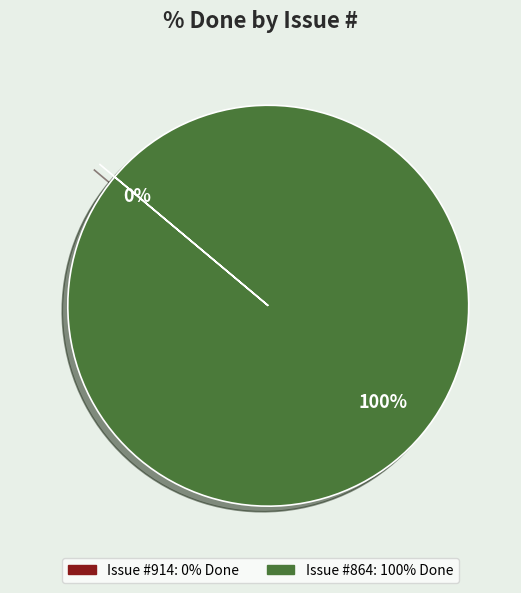

To the nearest percent, what percentage of the pie is 864?

100%